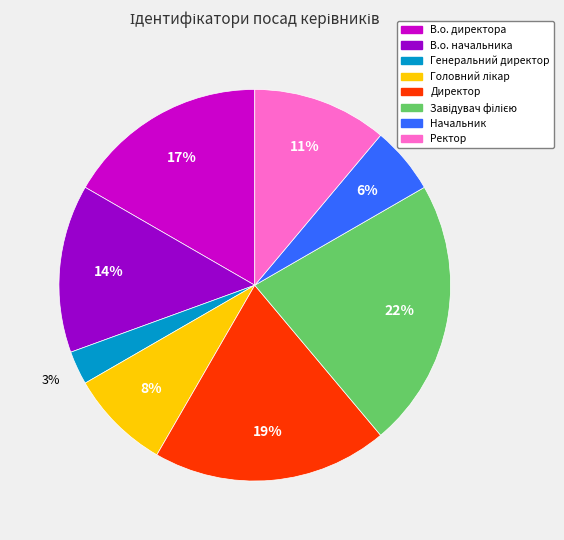

To the nearest percent, what portion does В.о. начальника represent?

14%